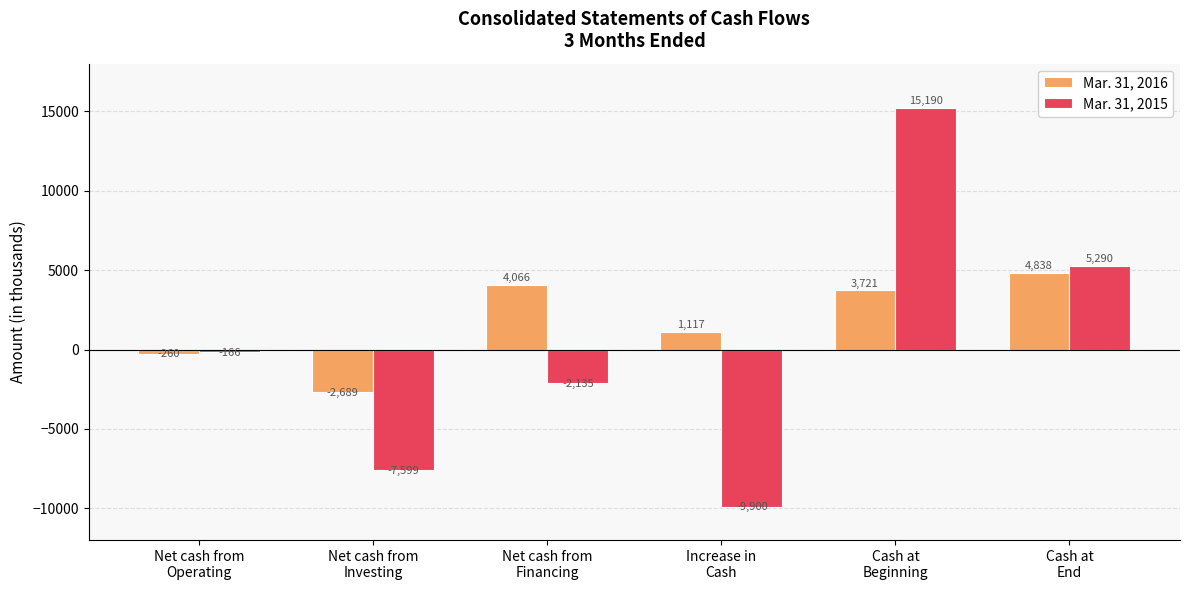

What is the label of the 5th bar from the left?

Cash at
Beginning